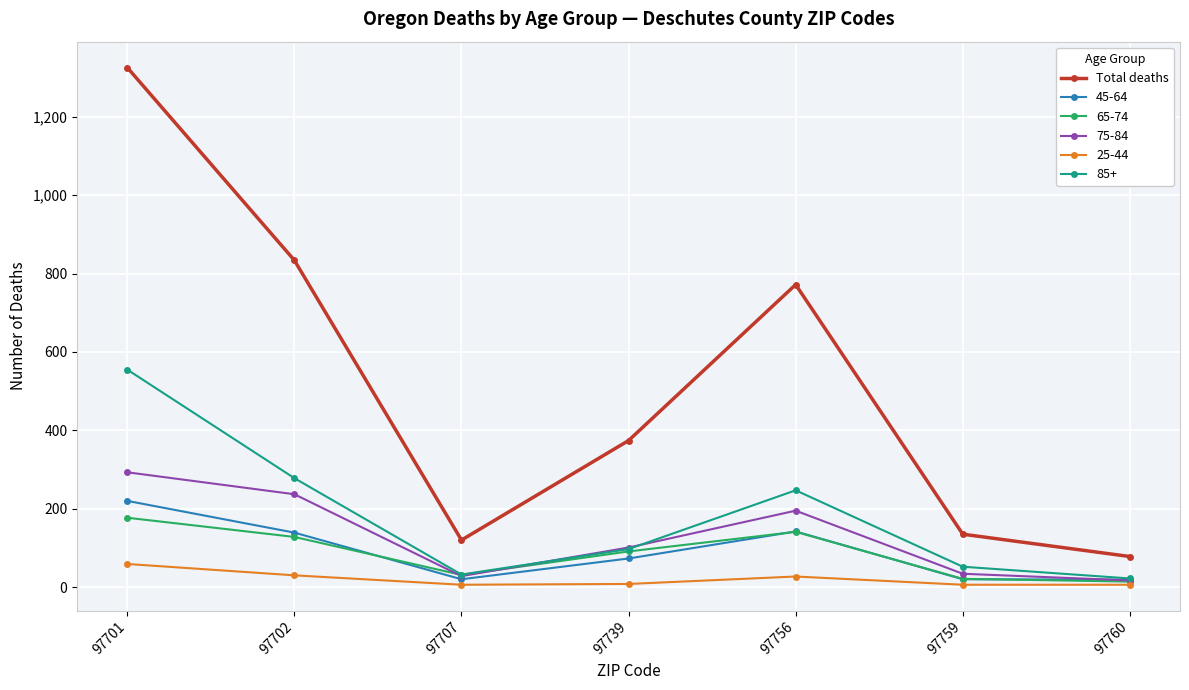

Does the chart have visible grid lines?

Yes